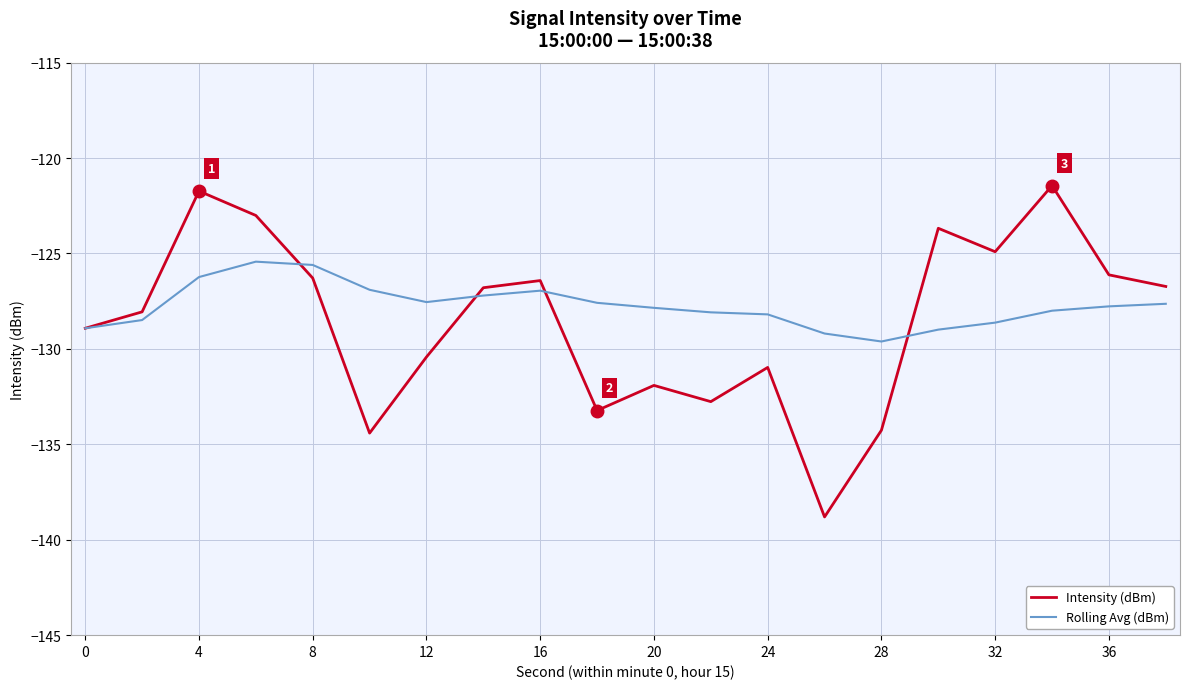

Which series has the largest range (max minus min)?

Intensity (dBm)